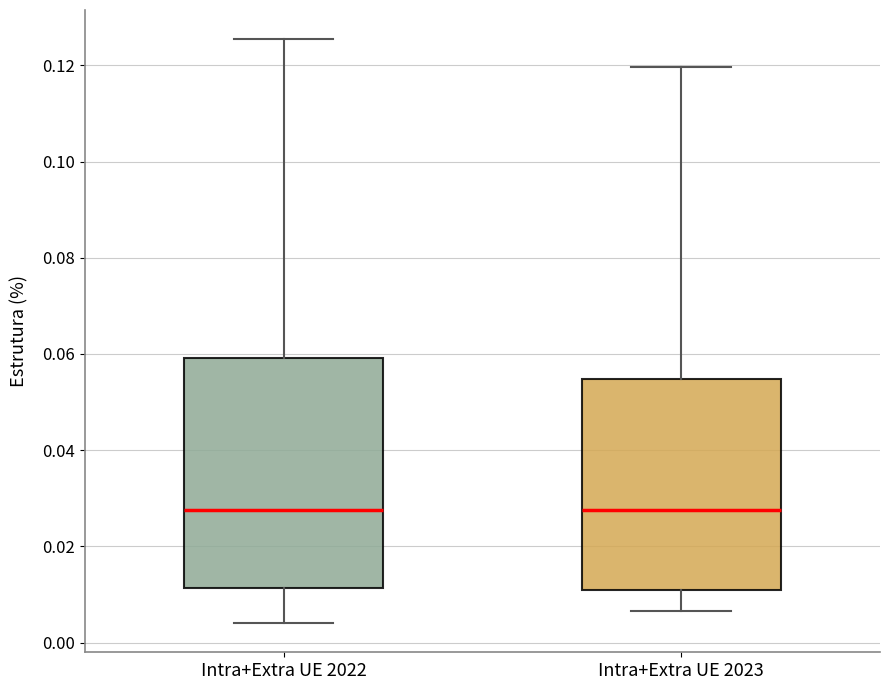

Where is the lower edge of the box for Intra+Extra UE 2023 on the y-axis? The values are not printed on the chart, so give them approximately, as read against the axis.

0.010